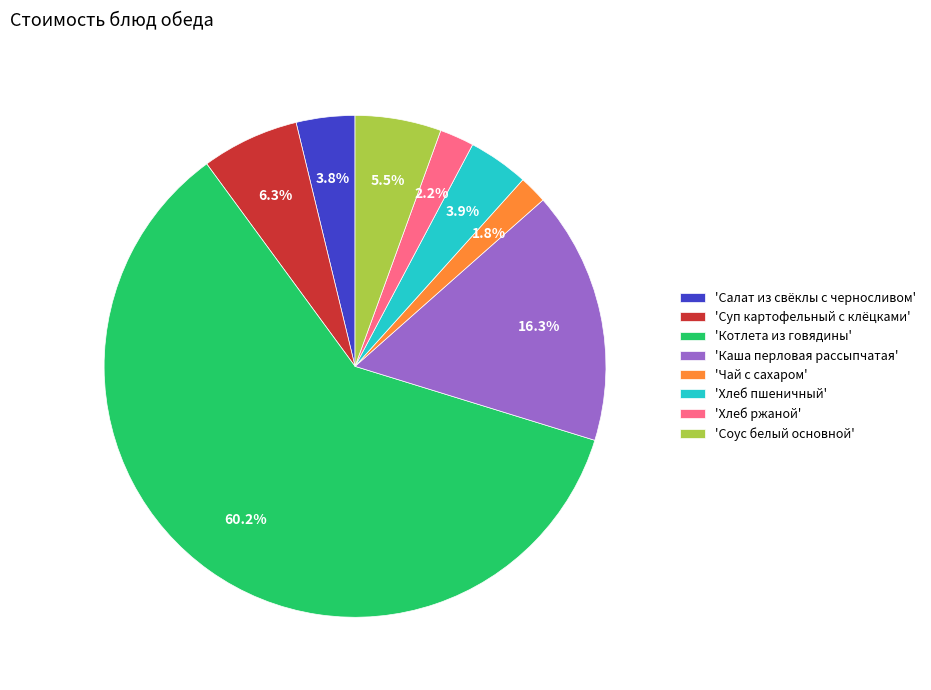

Which slice represents more than half of the pie?

'Котлета из говядины'